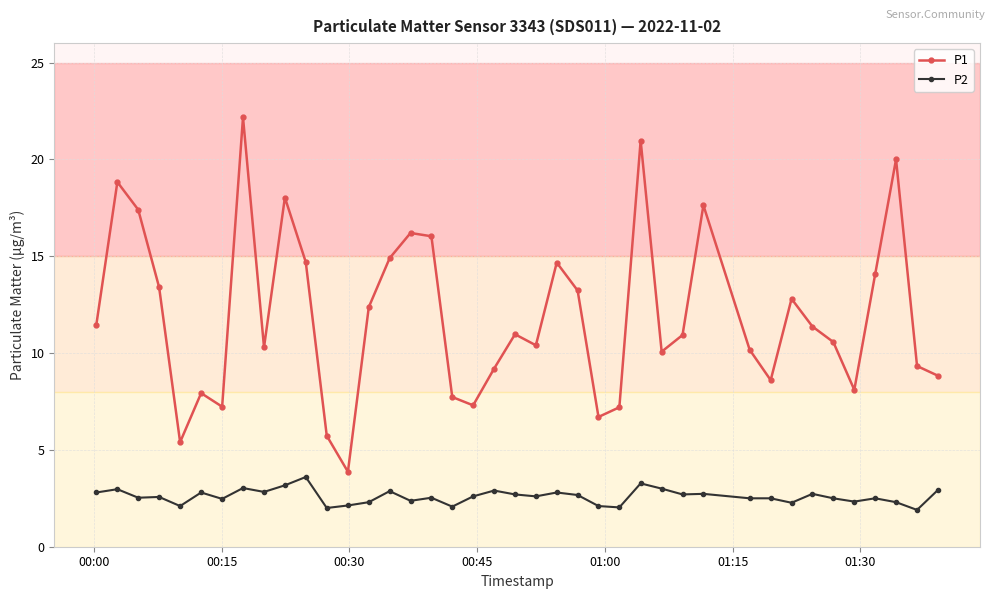

Which series has the widest spread of values?

P1